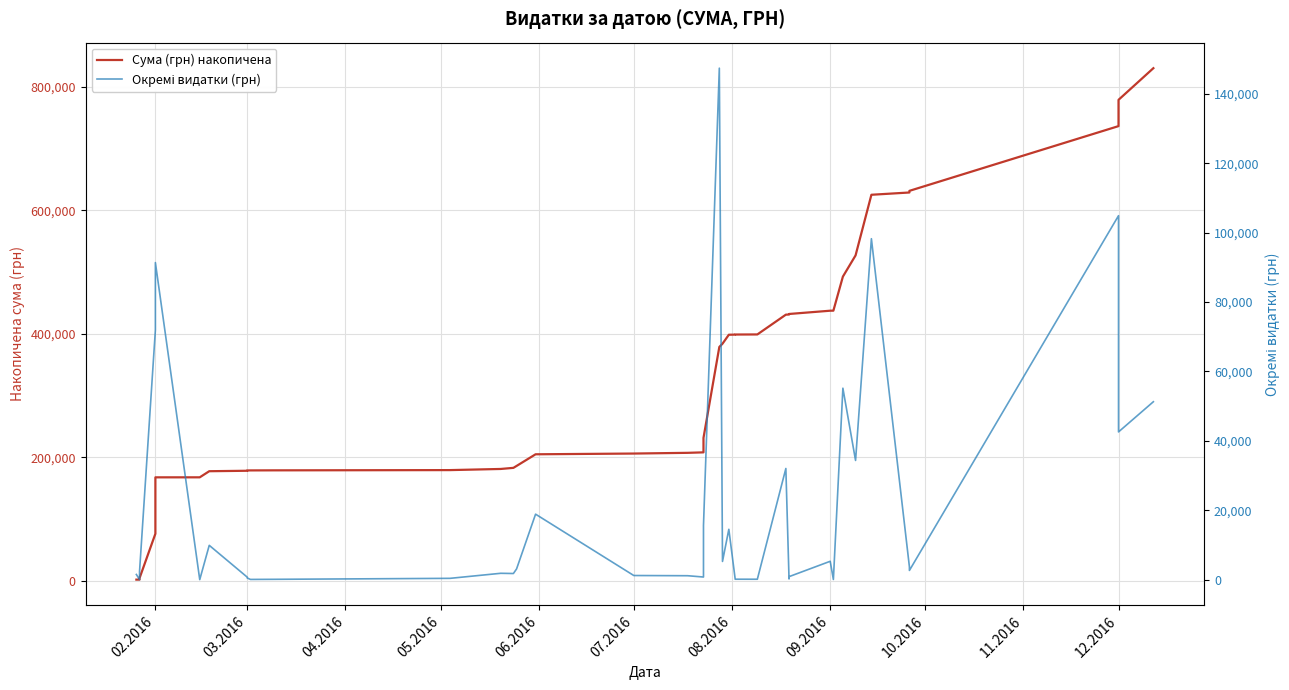

Which series has the largest total across all categories?

Сума (грн) накопичена